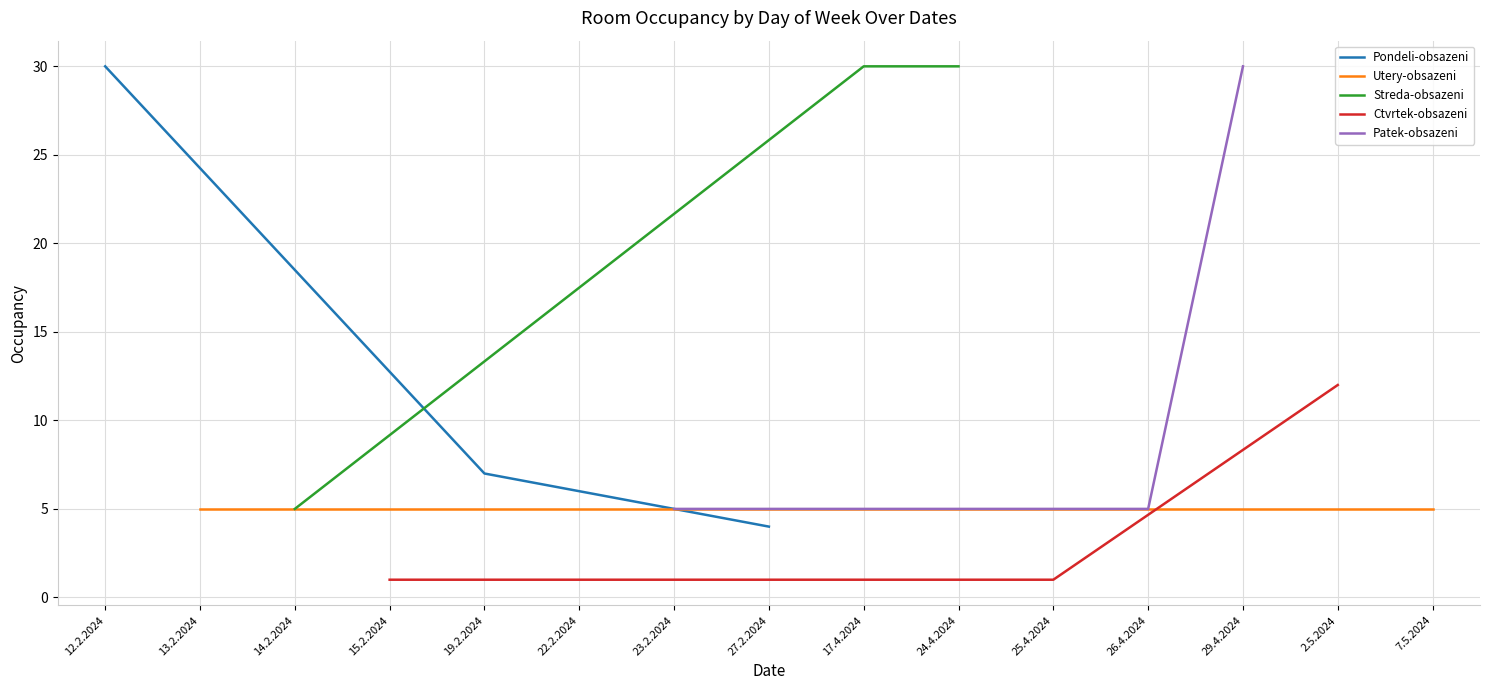

What is the highest value of the Pondeli-obsazeni series?

30